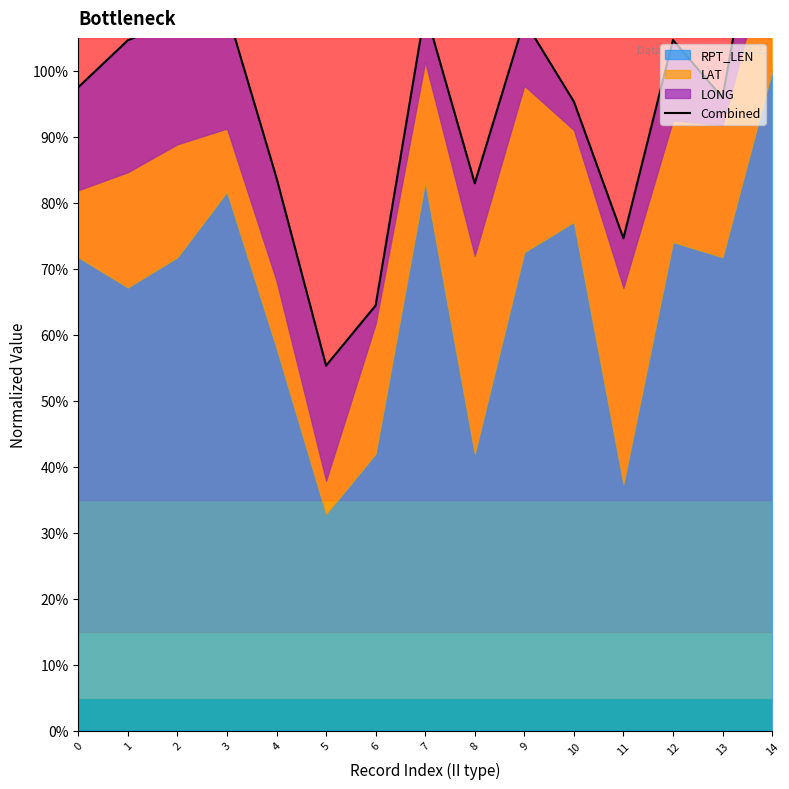

Which category has the lowest value across all series?

5